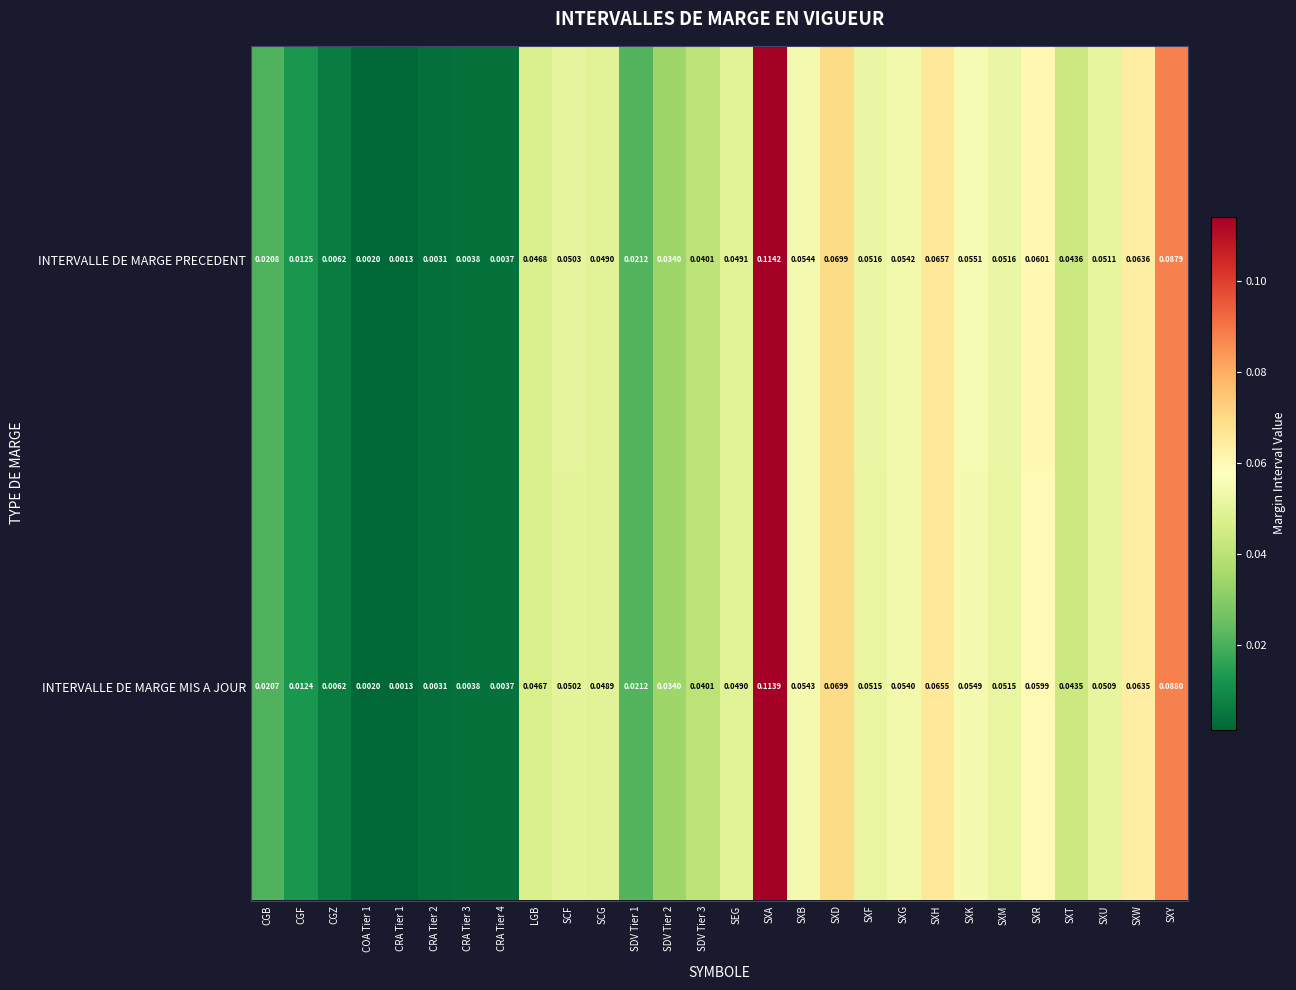

Rank the series at CGB from highest to lowest value.

INTERVALLE DE MARGE PRECEDENT, INTERVALLE DE MARGE MIS A JOUR